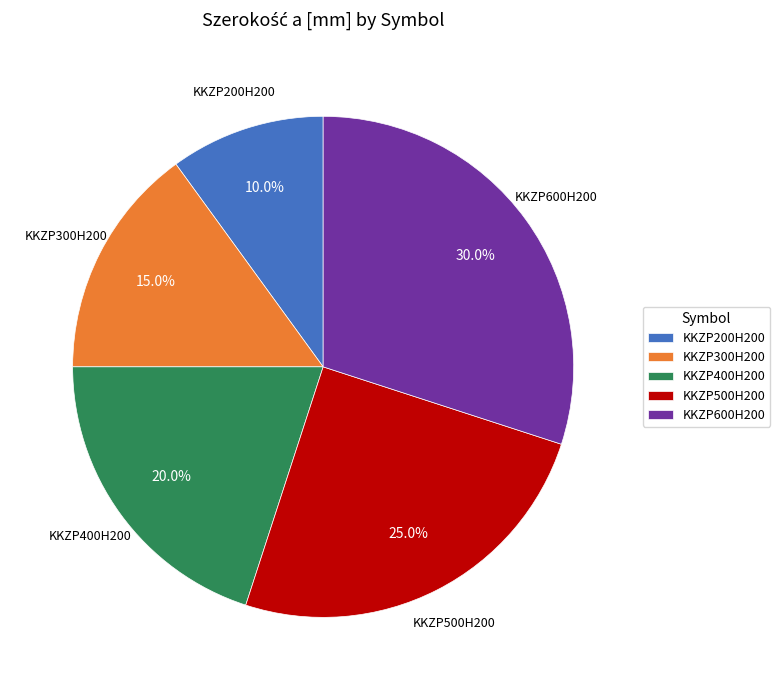

What percentage is the KKZP500H200 slice, to the nearest percent?

25%